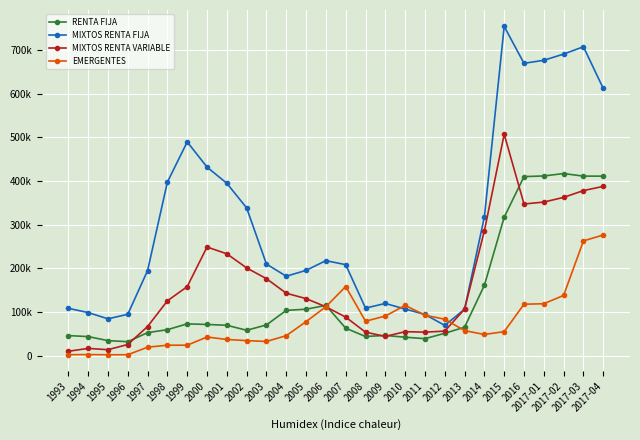

Reading right to left, transcribe all the data shown in this chart.

RENTA FIJA: 411352	411365	417291	411761	410279	317303	161213	65151	51118	38825	42150	46201	43840	62802	115139	106330	103707	70292	58083	69513	71359	72789	59423	52637	31882	34342	43594	45870
MIXTOS RENTA FIJA: 612311	707885	691117	676938	669915	754512	317884	106207	69231	94384	106683	119564	108853	208443	217623	195389	181931	209775	338454	394937	432081	489823	397732	194859	94707	84316	98631	108402
MIXTOS RENTA VARIABLE: 387865	378246	362656	351901	347505	507337	286004	106610	56152	53749	54878	43935	53728	88232	111852	130650	142928	176314	200935	233336	248885	158110	125582	66696	25452	13530	16504	9942
EMERGENTES: 276469	262890	138006	118881	117773	54981	48446	57273	83336	92722	115150	90648	78853	158326	112089	77905	45710	32402	34371	36981	42597	23866	23830	19284	1979	1923	2336	2061